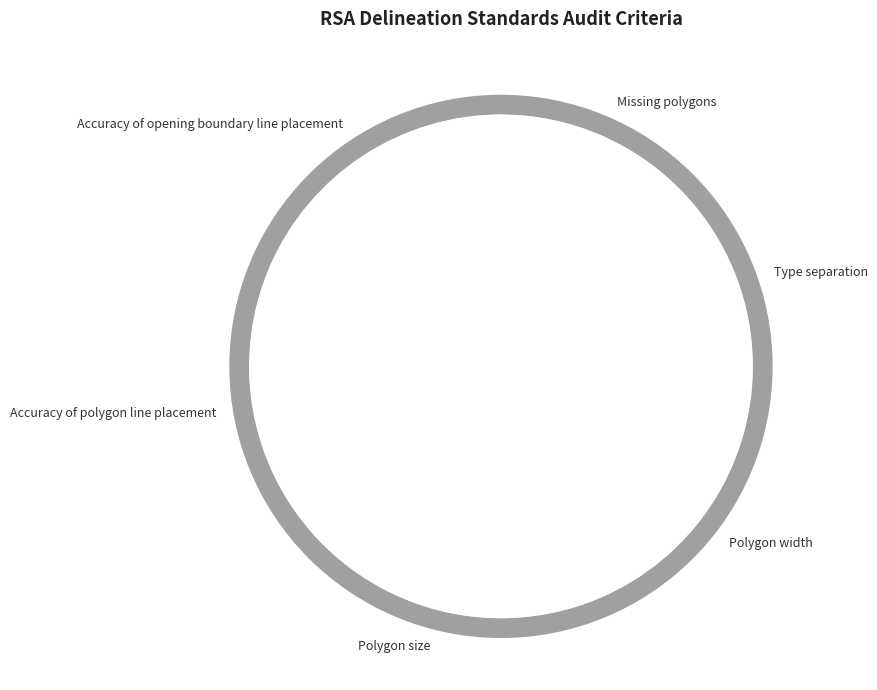

Which has a higher value, Accuracy of opening boundary line placement or Type separation?

Accuracy of opening boundary line placement